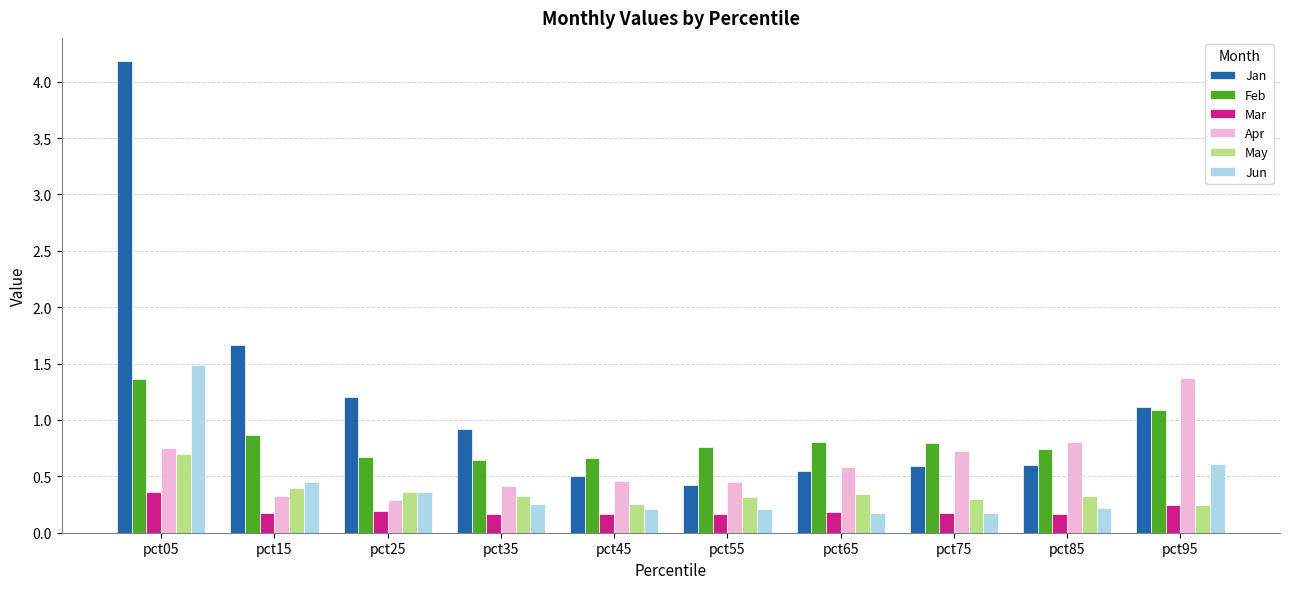

Which series has the largest range (max minus min)?

Jan